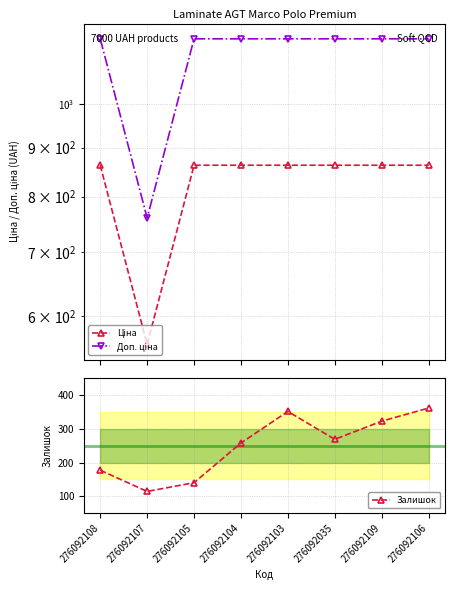

Rank the series by their maximum value, from lowest to highest.

Залишок, Ціна, Доп. ціна